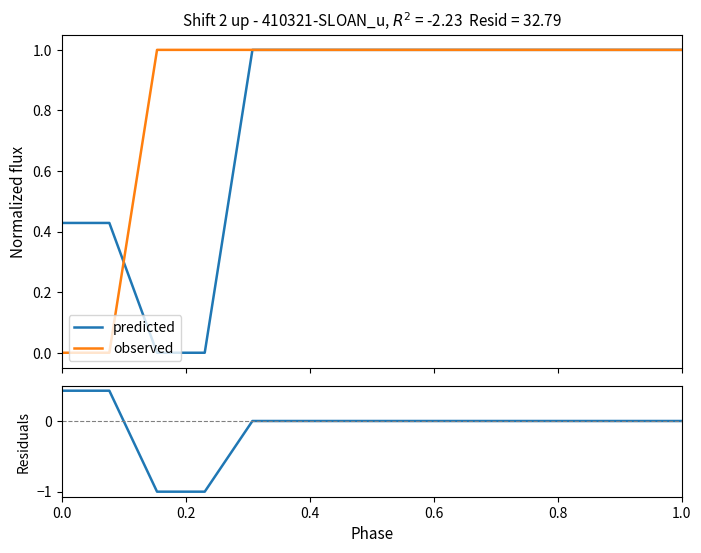

List the series in order of their peak value, highest first.

predicted, observed, residuals